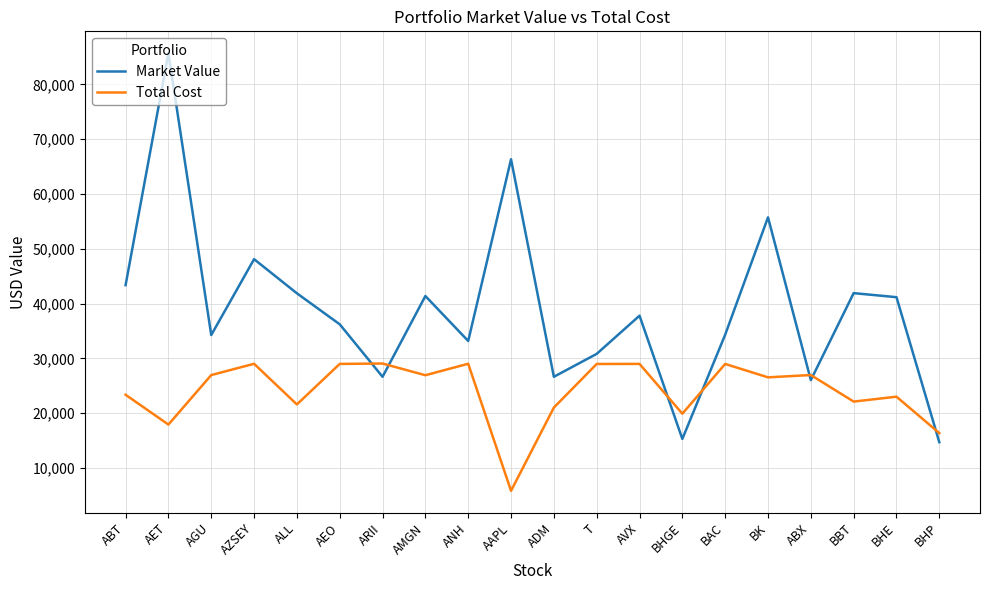

How many lines are shown in the chart?

2